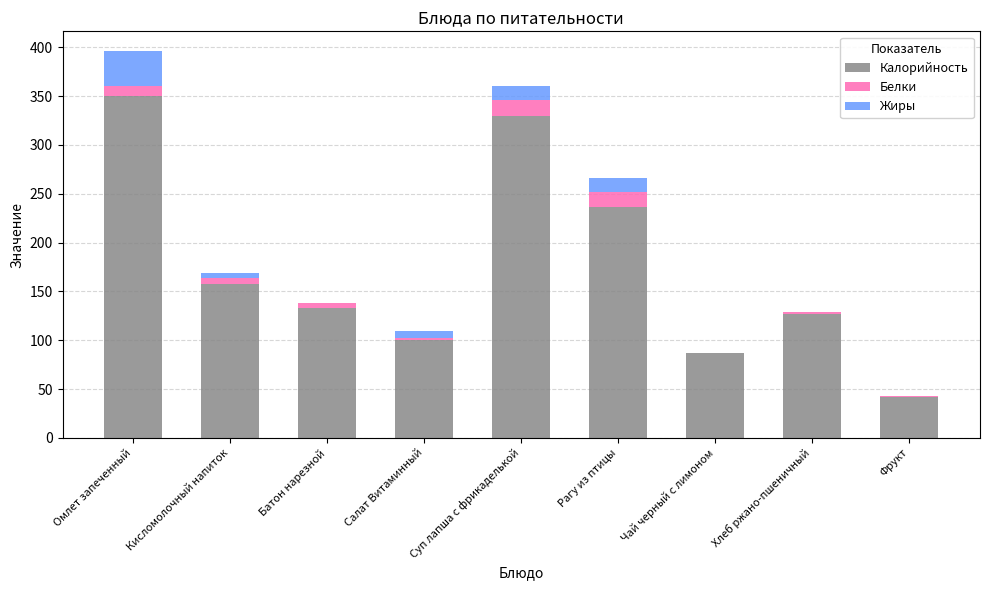

The value of Калорийность at Салат Витаминный is 61.1. True or false?

False